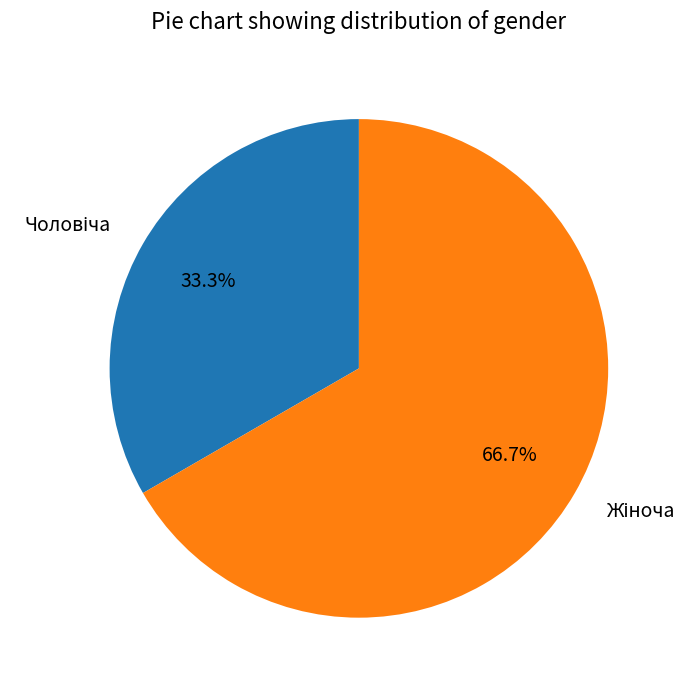

Does any single category account for the majority?

Yes